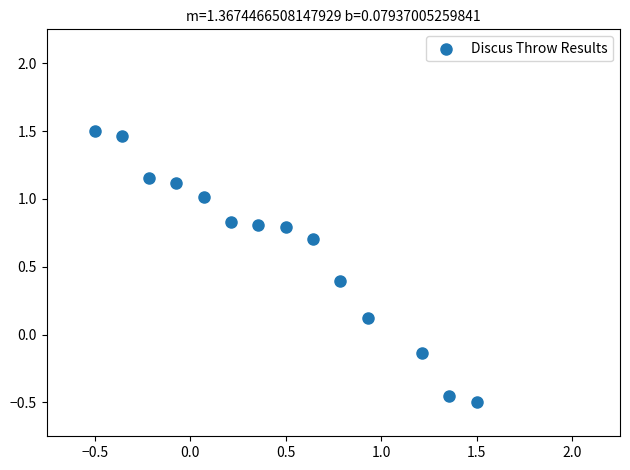

What is the range of X values (max minus min)?

2.0